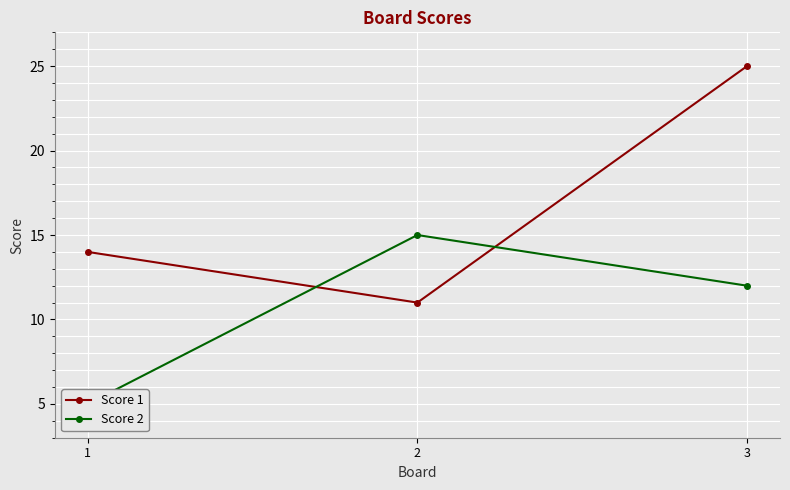

True or false: Score 1 has a value of 16 at 3.

False